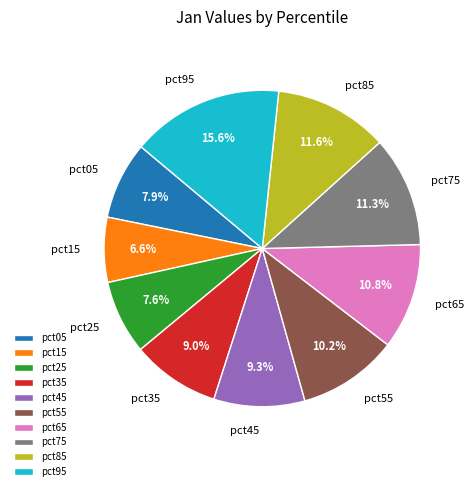

Do pct15 and pct45 together represent more than half of the pie?

No